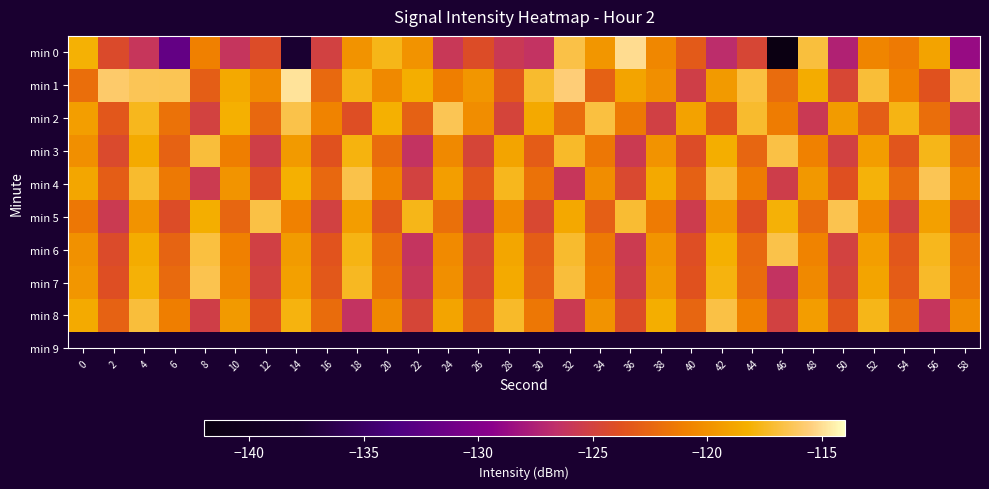

At which category does the chart reach its minimum across all series?

46